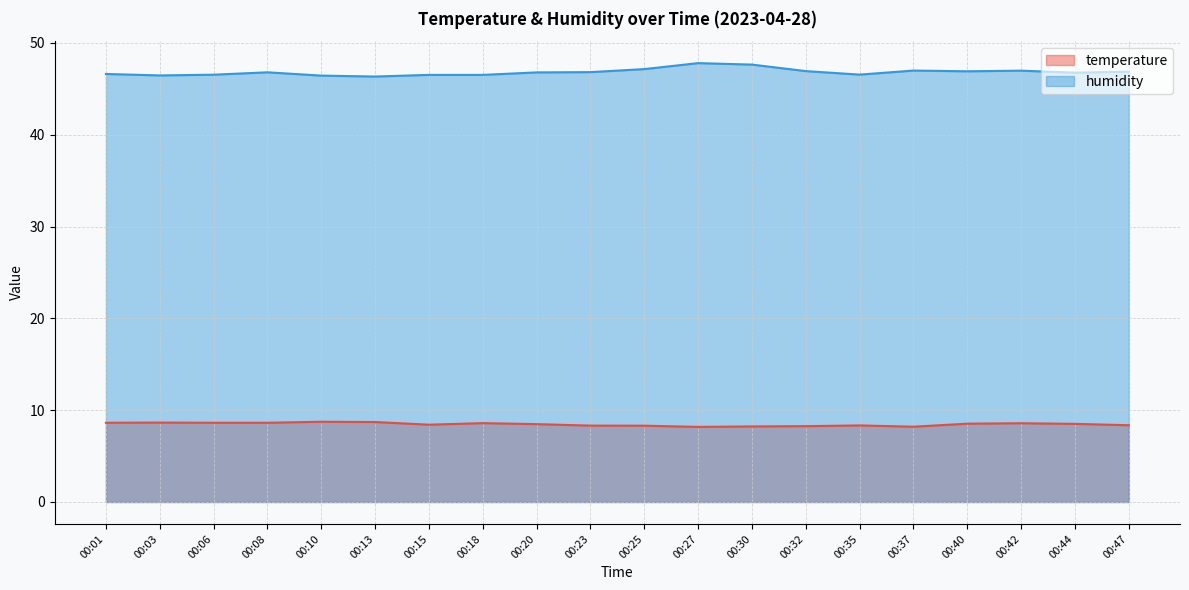

How many temperature values are between 8 and 9?

20